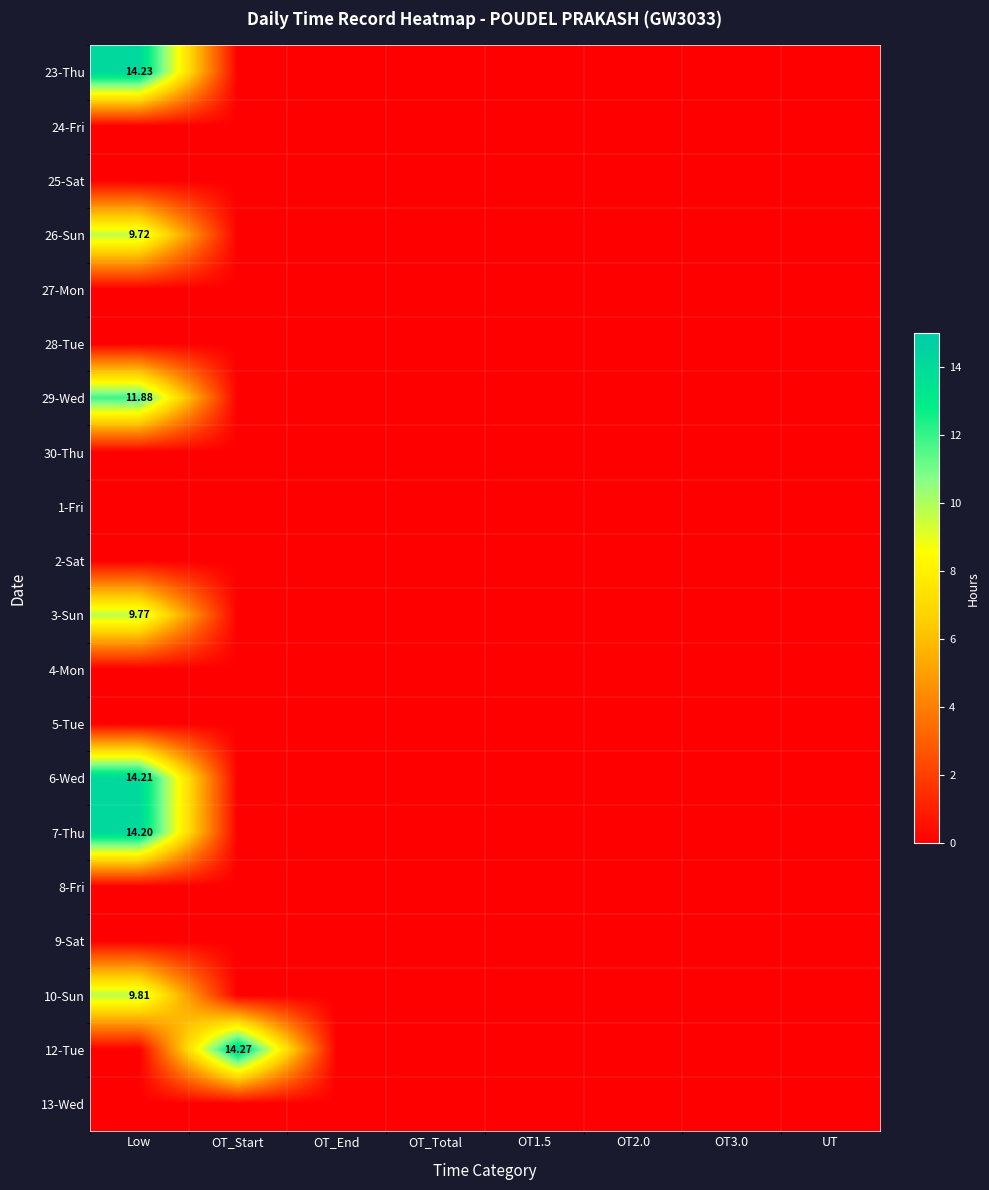

Which label corresponds to the largest value in the chart?

OT_Start